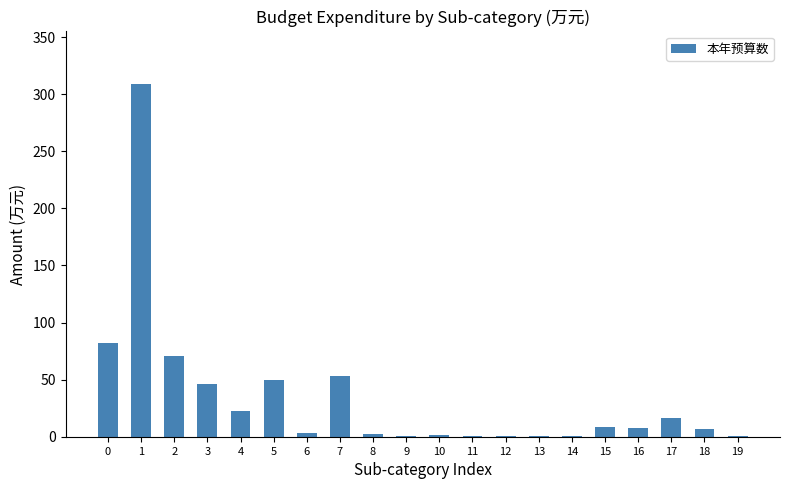

What is the ratio of the value at 1 to the value at 7?

5.8